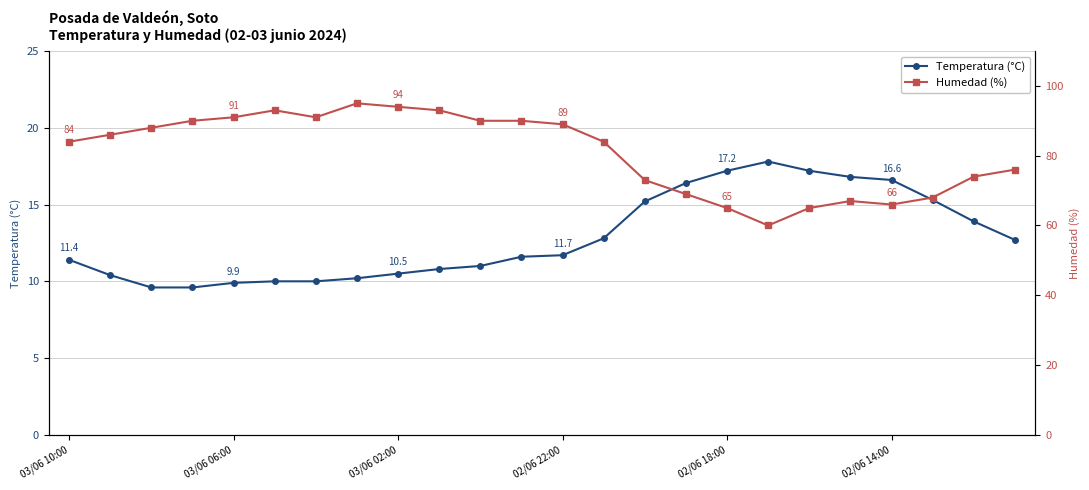

What is the minimum value shown in the chart?

9.6